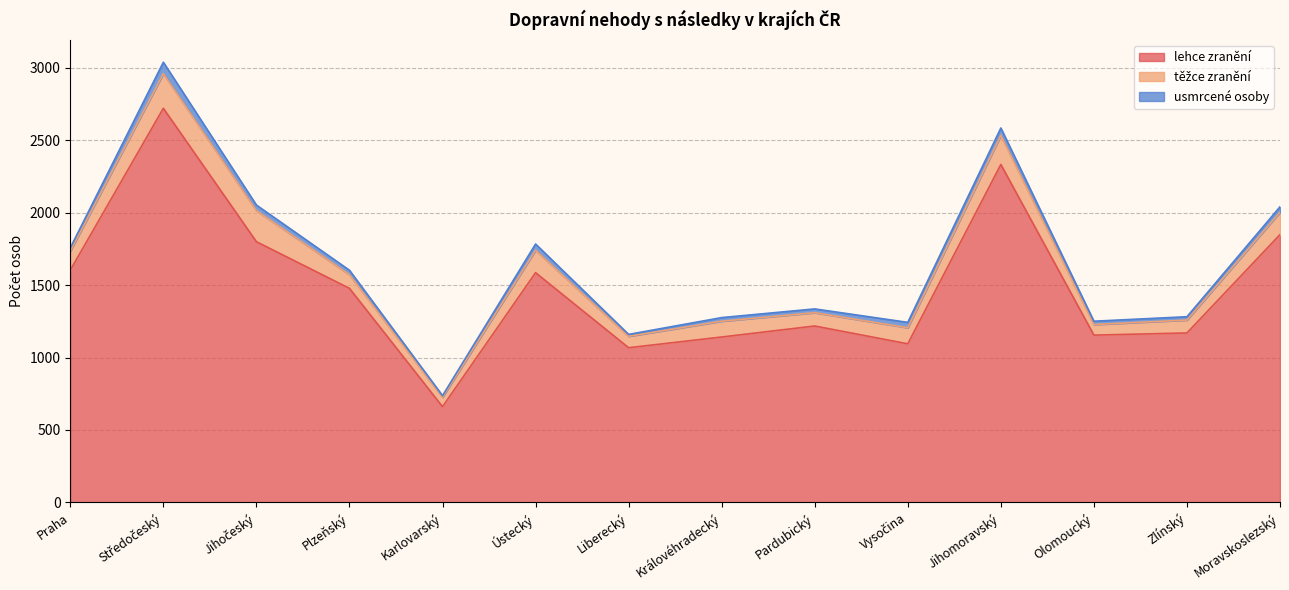

True or false: těžce zranění and usmrcené osoby intersect in this chart.

False